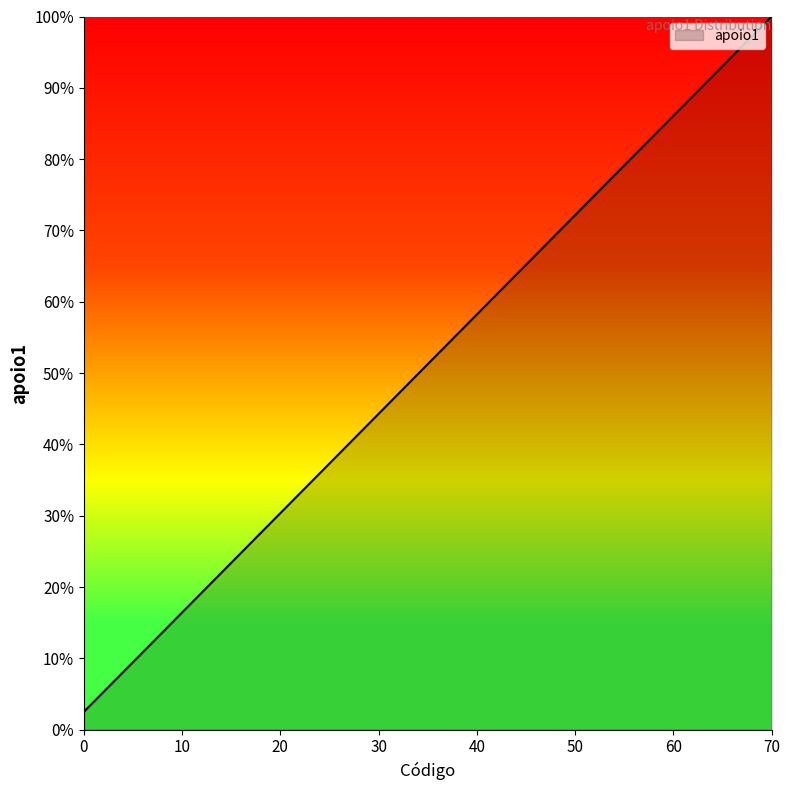

What is the difference between the maximum and minimum values?

97.5